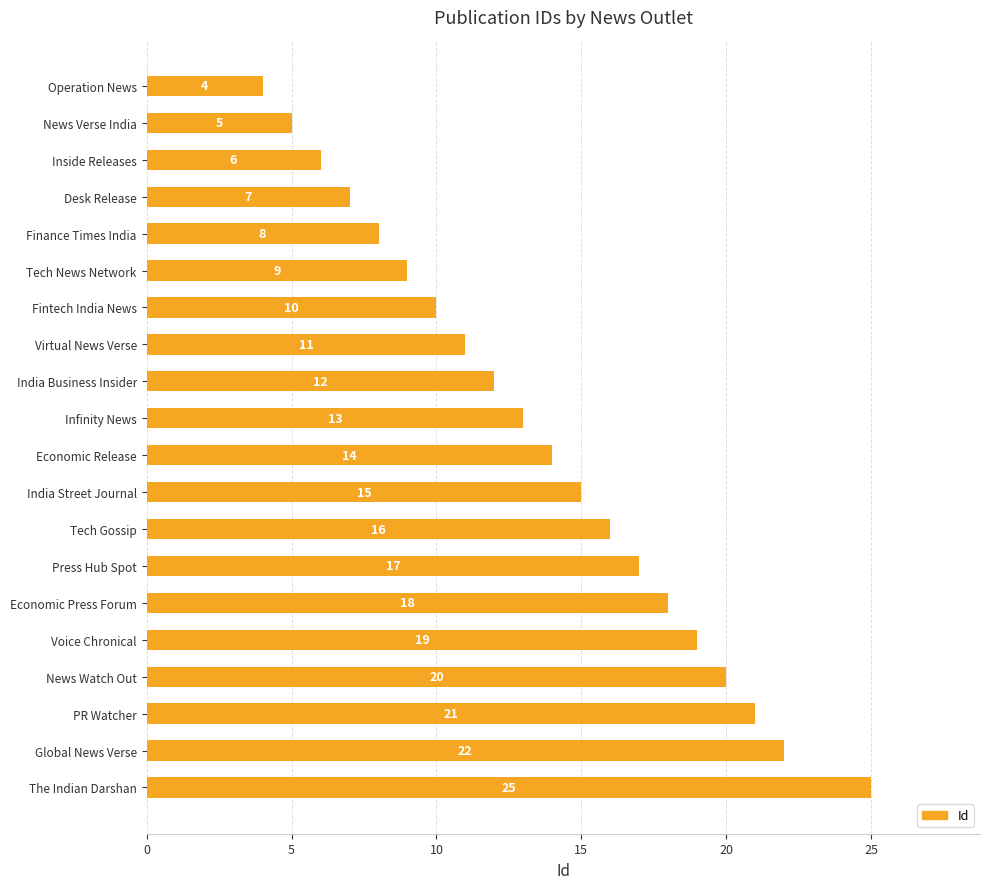

List the labels in order of value, largest first.

The Indian Darshan, Global News Verse, PR Watcher, News Watch Out, Voice Chronical, Economic Press Forum, Press Hub Spot, Tech Gossip, India Street Journal, Economic Release, Infinity News, India Business Insider, Virtual News Verse, Fintech India News, Tech News Network, Finance Times India, Desk Release, Inside Releases, News Verse India, Operation News